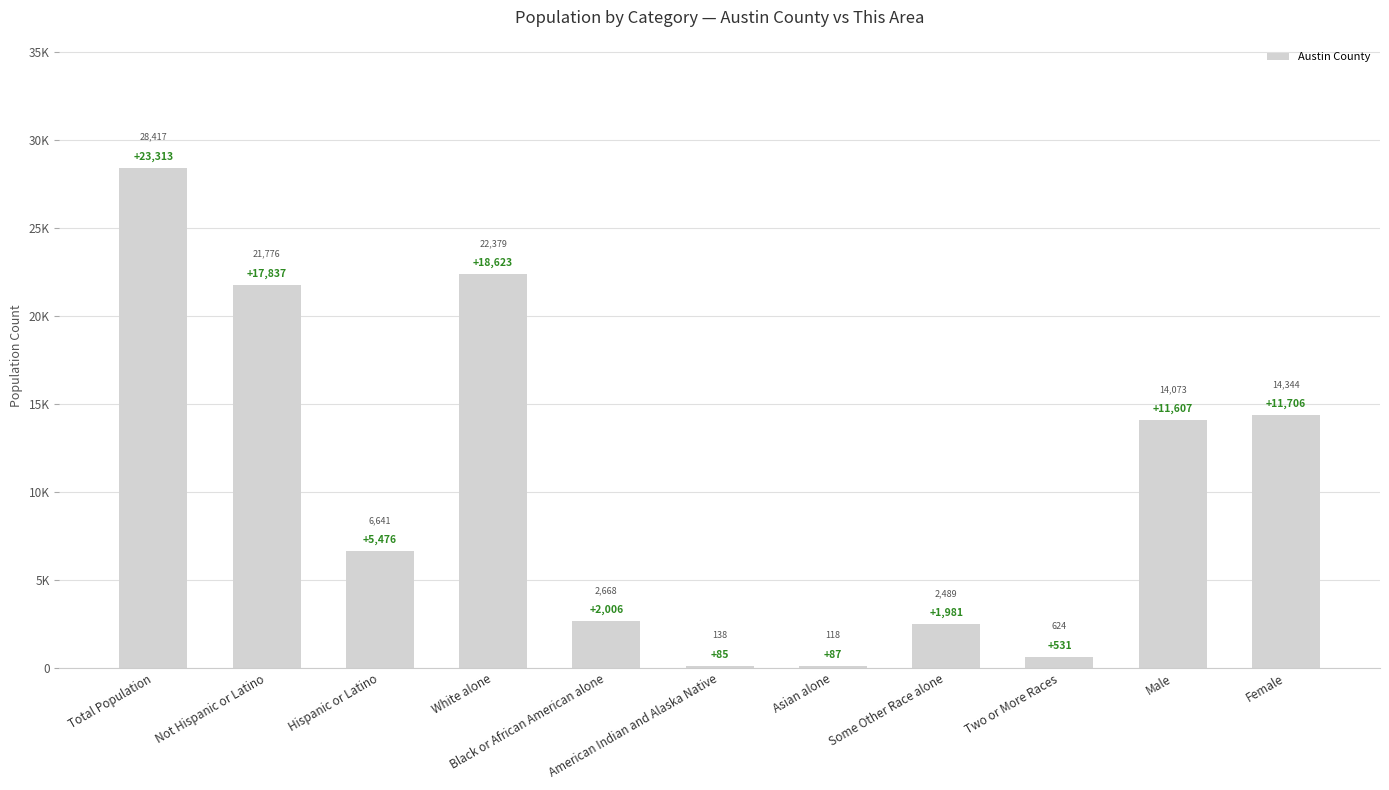

Does the chart contain any negative values?

No